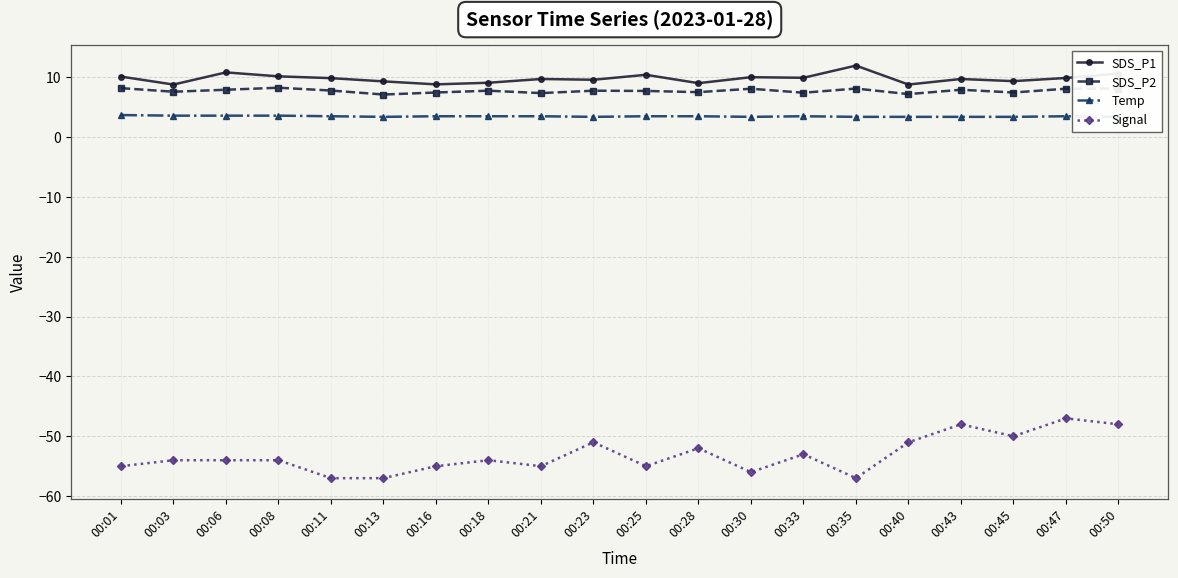

Count the number of data series in this chart.

4